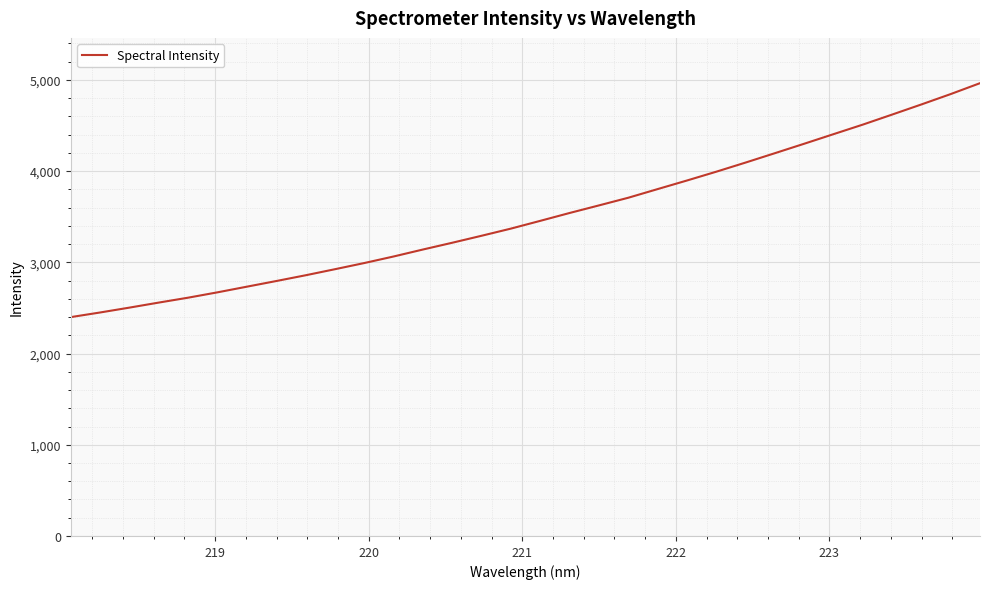

What is the difference between the maximum and minimum values?

2564.7